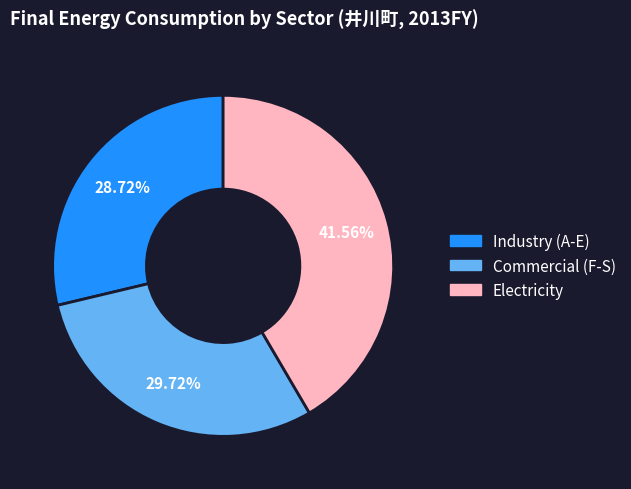

Is it true that Industry (A-E) is 14% of the pie?

False